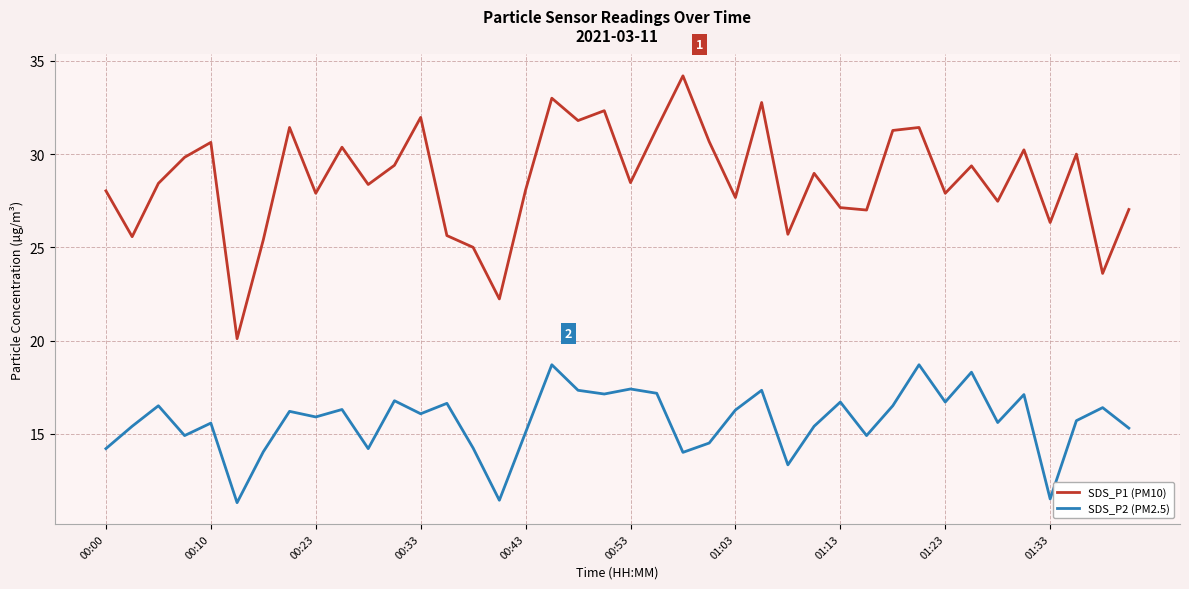

How many interior local peaks does the SDS_P2 (PM2.5) series have?

14